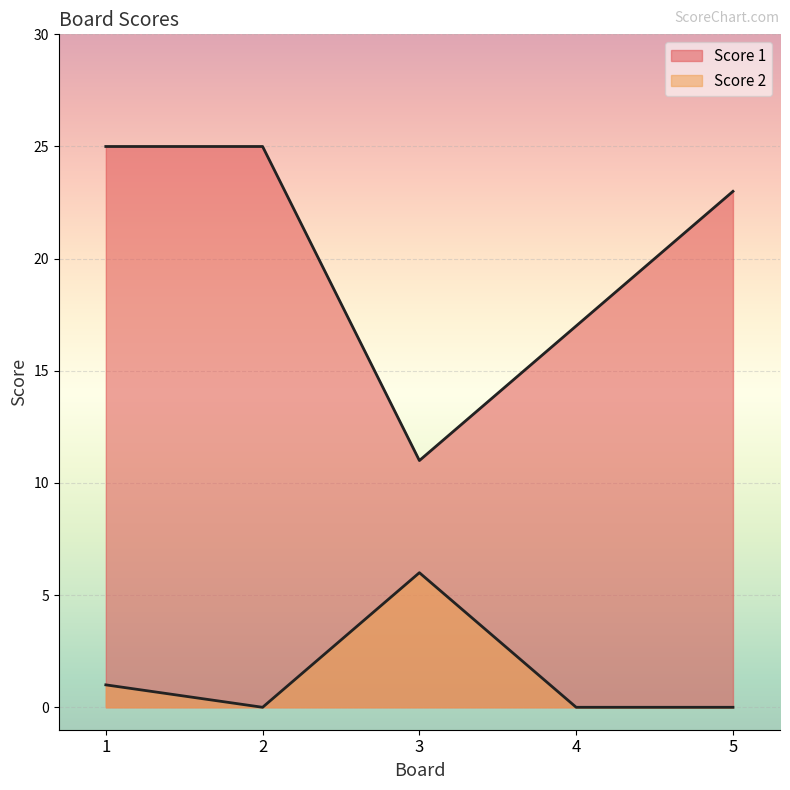

How many positive values does the Score 2 series have?

2